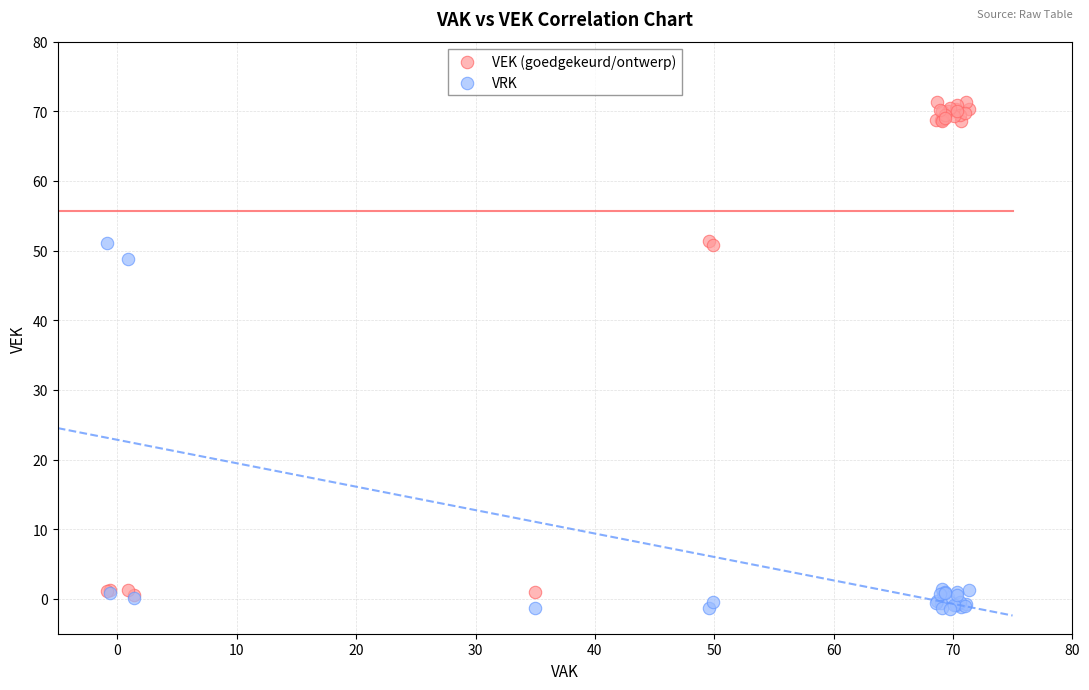

Across all series, what Y value is closest to 34?

48.8